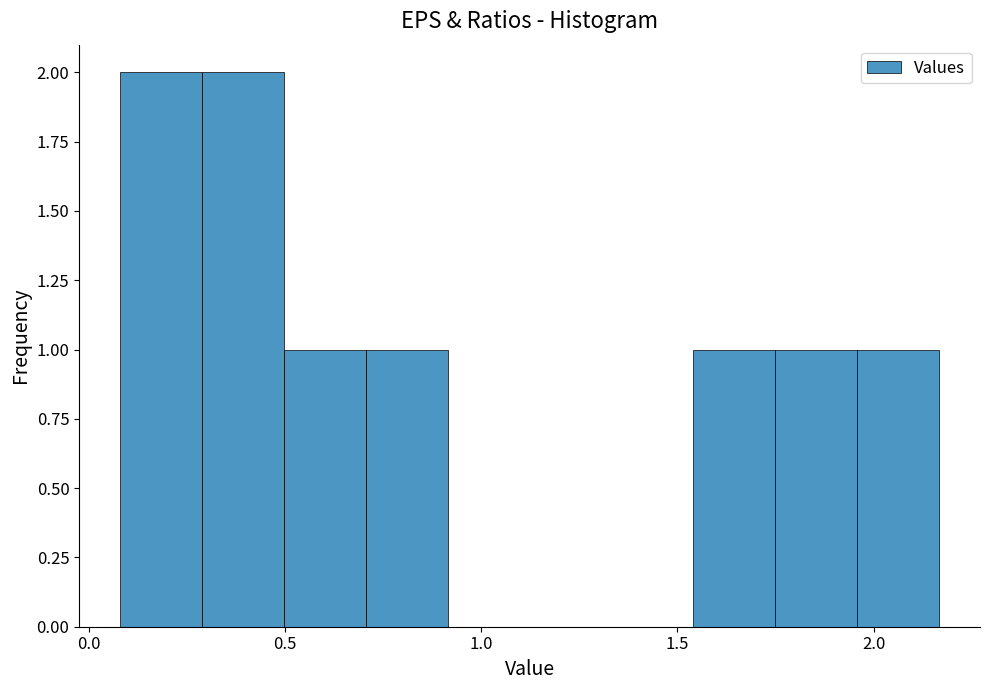

Reading left to right, list every bar in this chart as the range it spans on the x-axis followed by its height. Neither the bar edges nor the heights are printed on the chart, so give them approximately, as read against the axes.

0.10 to 0.30: 2
0.30 to 0.50: 2
0.50 to 0.70: 1
0.70 to 0.90: 1
0.90 to 1.10: 0
1.10 to 1.35: 0
1.35 to 1.55: 0
1.55 to 1.75: 1
1.75 to 1.95: 1
1.95 to 2.15: 1